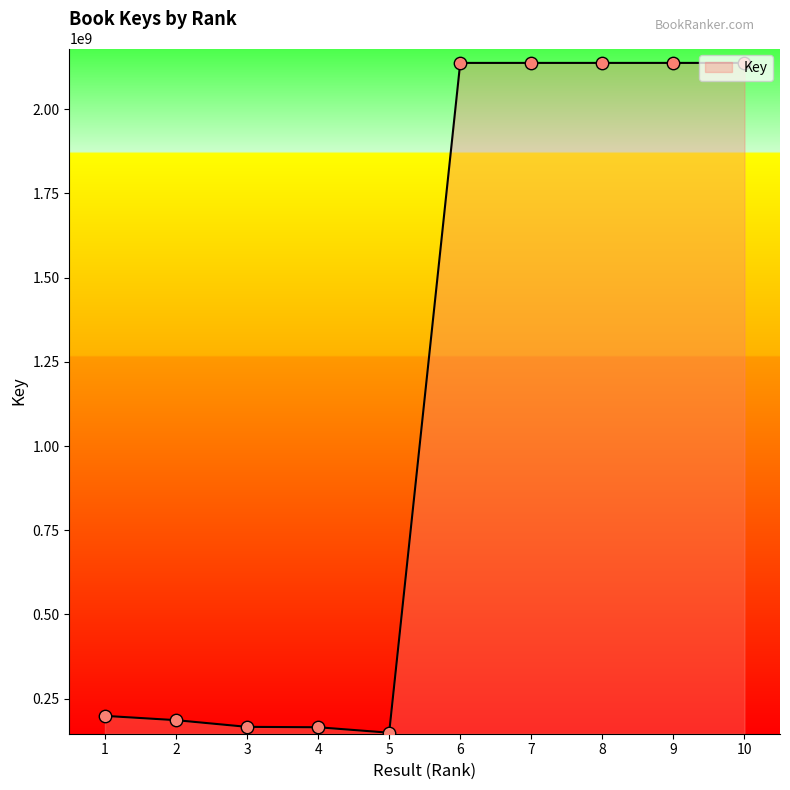

Approximately how many times larger is the value at 5 compared to 3?

0.9